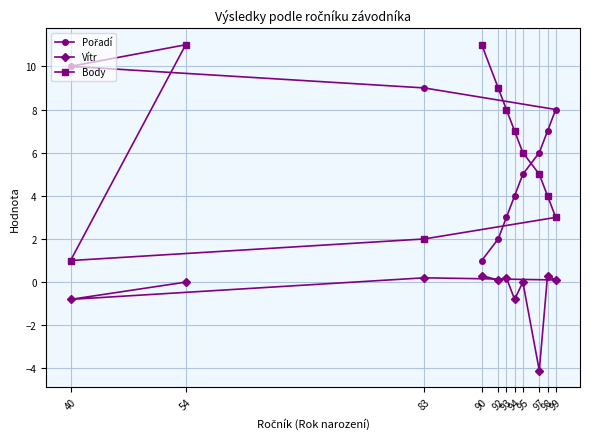

What is the minimum value shown in the chart?

-4.1